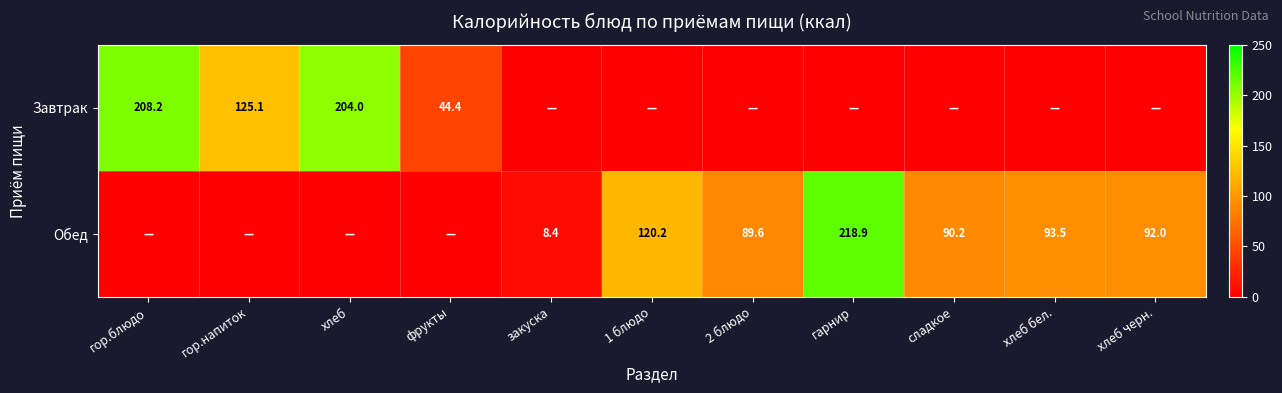

The Обед series shows 19.5 at хлеб черн.. True or false?

False